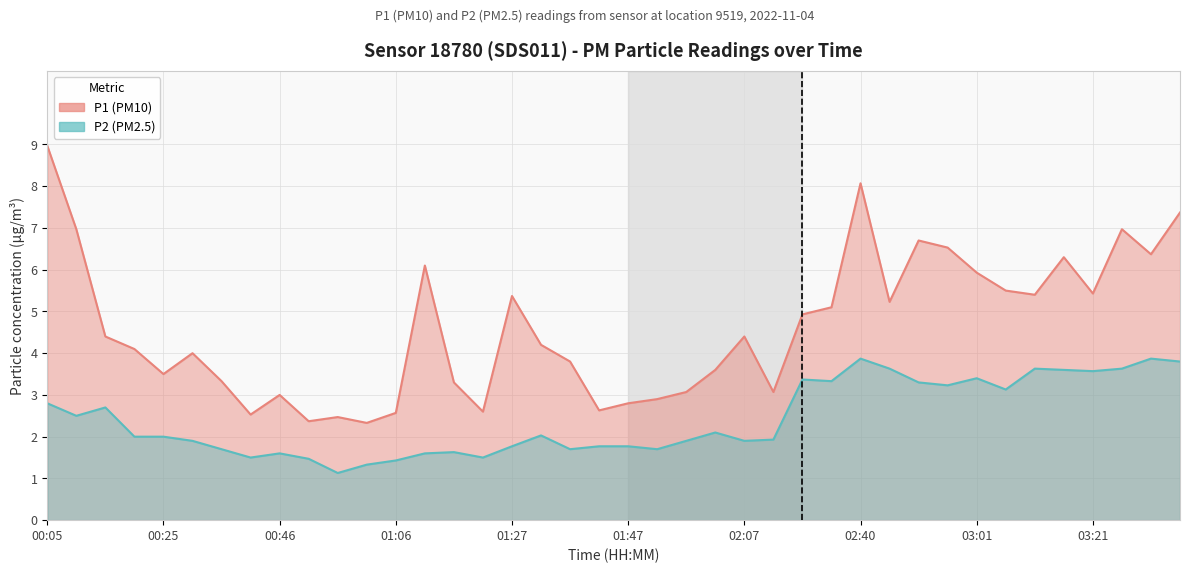

Reading right to left, what are all the values shown in this chart?

P1: 03:37=7.4	03:32=6.4	03:26=7.0	03:21=5.4	03:16=6.3	03:11=5.4	03:06=5.5	03:01=5.9	02:55=6.5	02:50=6.7	02:45=5.2	02:40=8.1	02:35=5.1	02:29=4.9	02:13=3.1	02:07=4.4	02:02=3.6	01:57=3.1	01:52=2.9	01:47=2.8	01:42=2.6	01:37=3.8	01:32=4.2	01:27=5.4	01:22=2.6	01:16=3.3	01:11=6.1	01:06=2.6	01:01=2.3	00:56=2.5	00:51=2.4	00:46=3.0	00:41=2.5	00:36=3.3	00:31=4.0	00:25=3.5	00:20=4.1	00:15=4.4	00:10=7.0	00:05=9.0
P2: 03:37=3.8	03:32=3.9	03:26=3.6	03:21=3.6	03:16=3.6	03:11=3.6	03:06=3.1	03:01=3.4	02:55=3.2	02:50=3.3	02:45=3.6	02:40=3.9	02:35=3.3	02:29=3.4	02:13=1.9	02:07=1.9	02:02=2.1	01:57=1.9	01:52=1.7	01:47=1.8	01:42=1.8	01:37=1.7	01:32=2.0	01:27=1.8	01:22=1.5	01:16=1.6	01:11=1.6	01:06=1.4	01:01=1.3	00:56=1.1	00:51=1.5	00:46=1.6	00:41=1.5	00:36=1.7	00:31=1.9	00:25=2.0	00:20=2.0	00:15=2.7	00:10=2.5	00:05=2.8